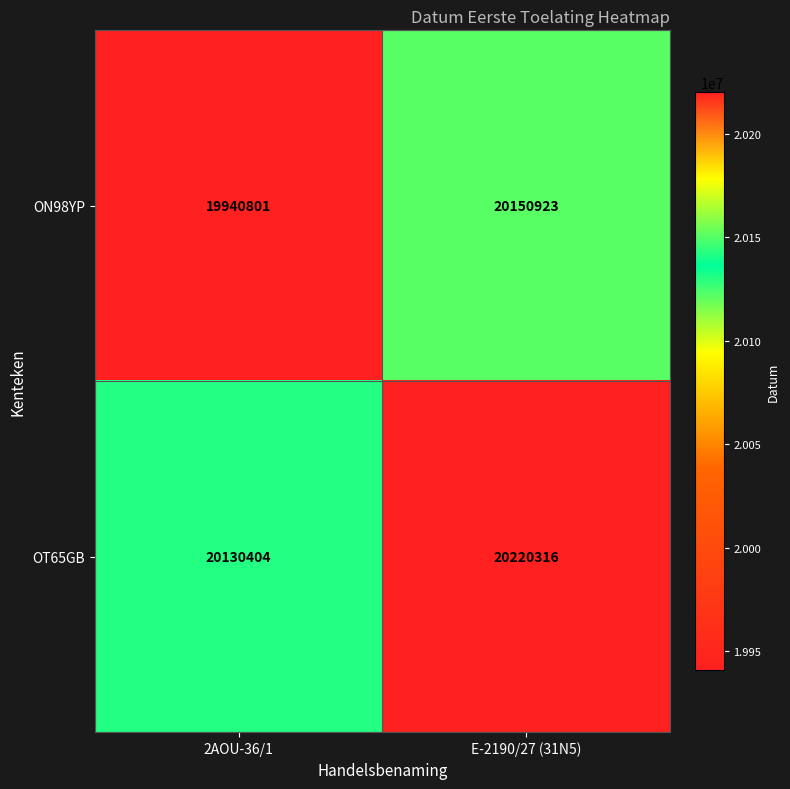

List the series in order of their peak value, lowest first.

ON98YP, OT65GB